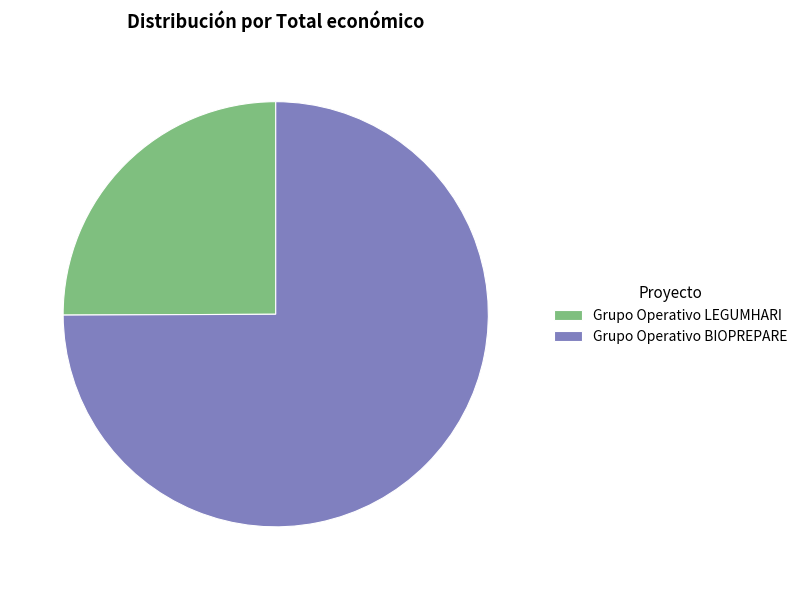

Is the sum of Grupo Operativo LEGUMHARI and Grupo Operativo BIOPREPARE greater than half?

Yes